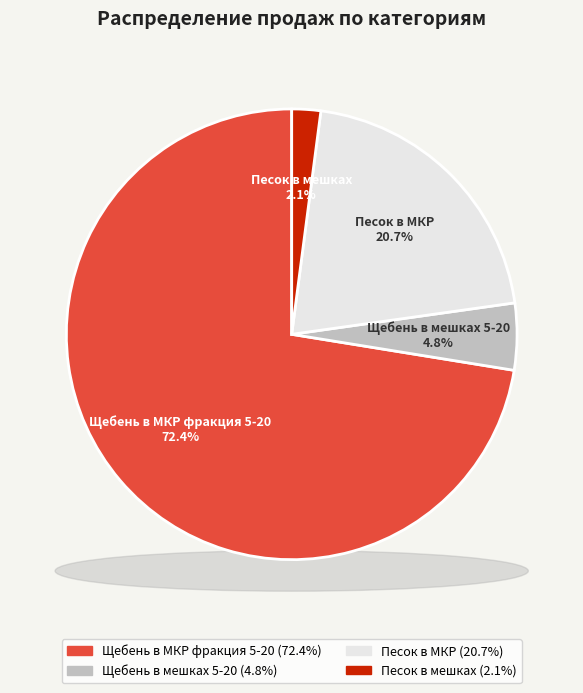

The Песок в МКР slice represents 12% of the pie. True or false?

False